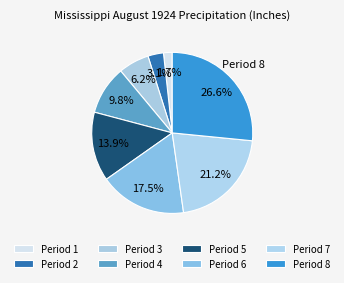

The Period 7 slice represents 21% of the pie. True or false?

True